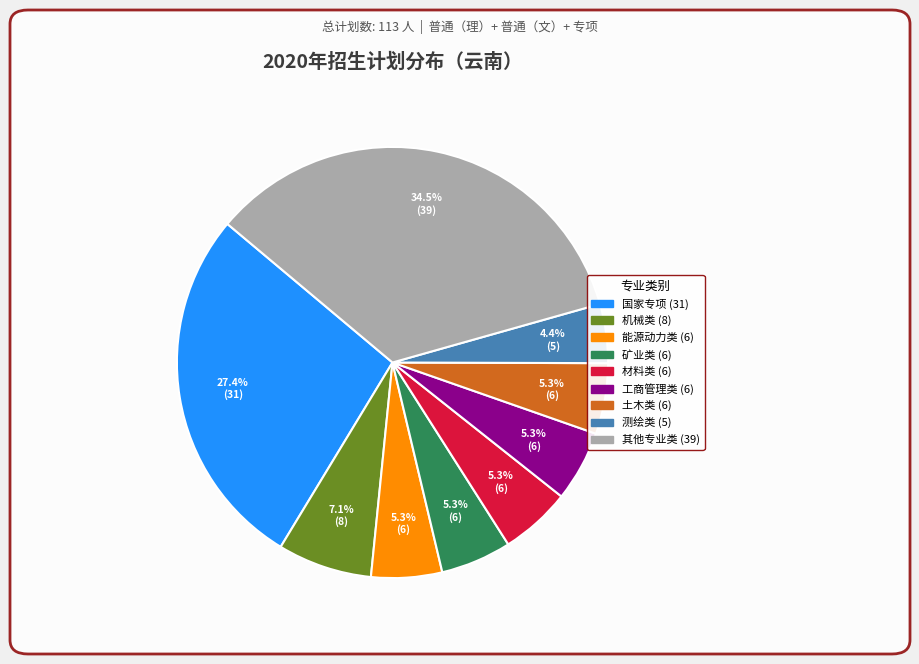

Is there a majority slice in this chart?

No